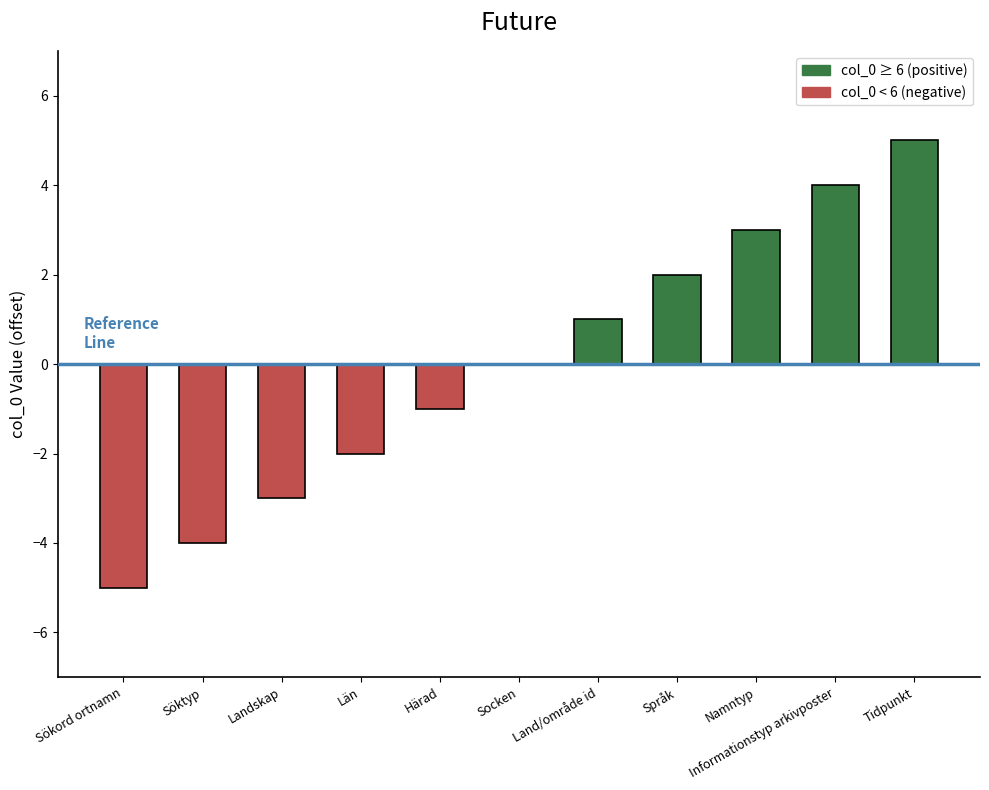

What is the maximum value shown in the chart?

5